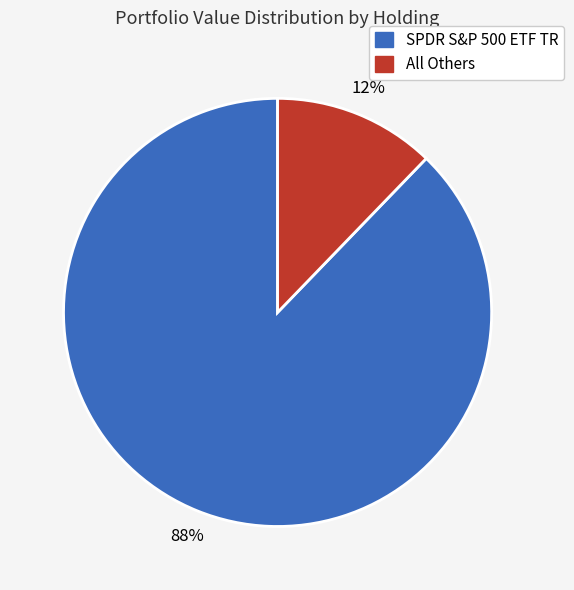

To the nearest percent, what is the average slice percentage?

50%